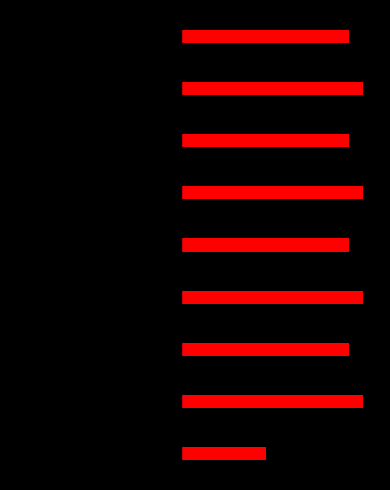

Which category has the highest value in the black_series series?

2